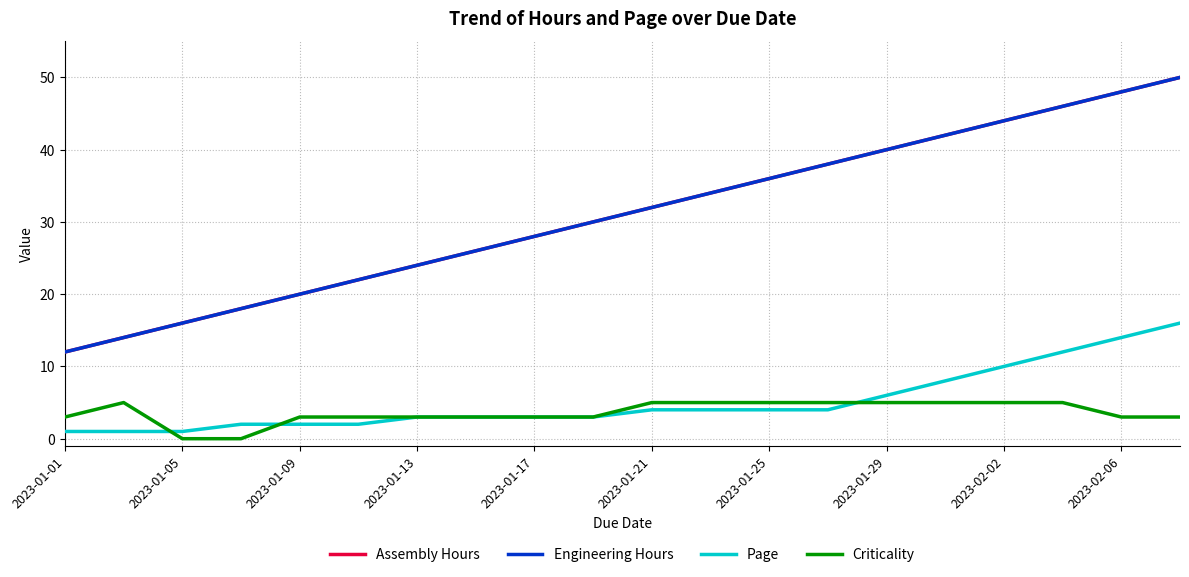

Reading left to right, transcribe all the data shown in this chart.

Assembly Hours: 12	14	16	18	20	22	24	26	28	30	32	34	36	38	40	42	44	46	48	50
Engineering Hours: 12	14	16	18	20	22	24	26	28	30	32	34	36	38	40	42	44	46	48	50
Page: 1	1	1	2	2	2	3	3	3	3	4	4	4	4	6	8	10	12	14	16
Criticality: 3	5	0	0	3	3	3	3	3	3	5	5	5	5	5	5	5	5	3	3